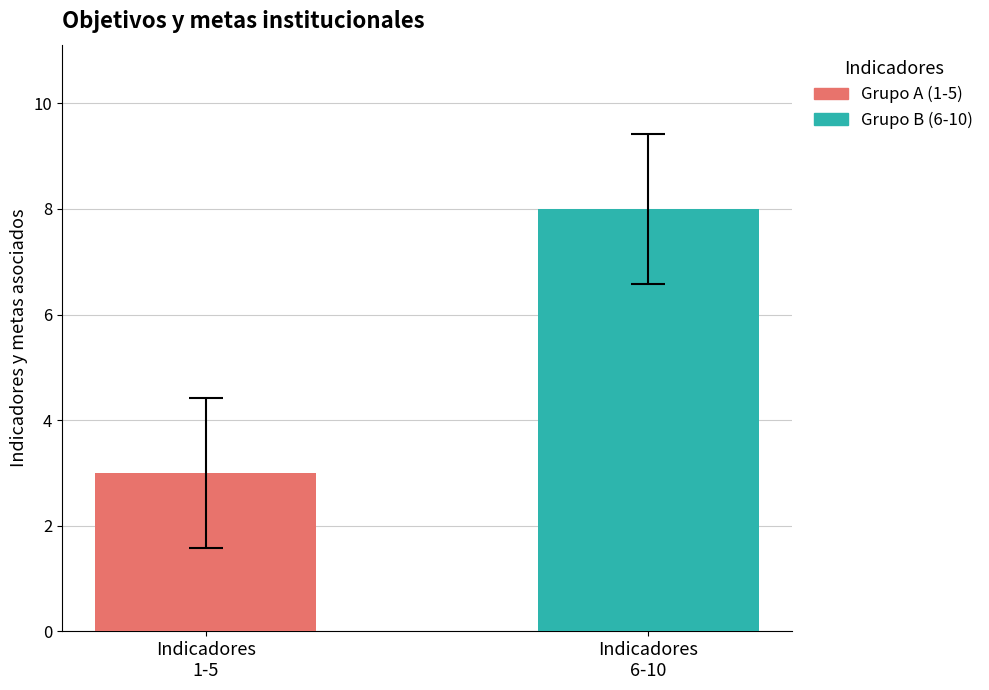

Which series has the largest range (max minus min)?

Grupo A (1-5)